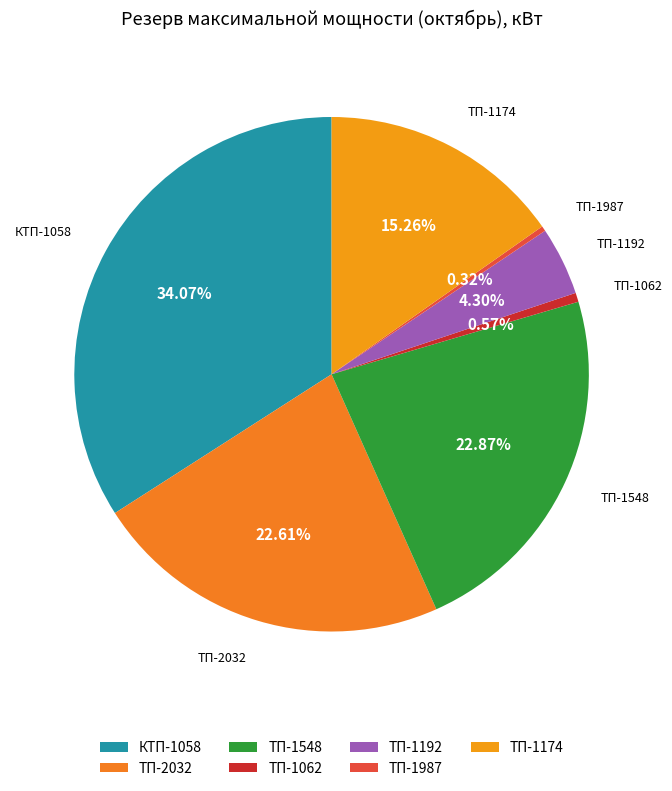

Which has a higher value, ТП-1062 or ТП-1174?

ТП-1174